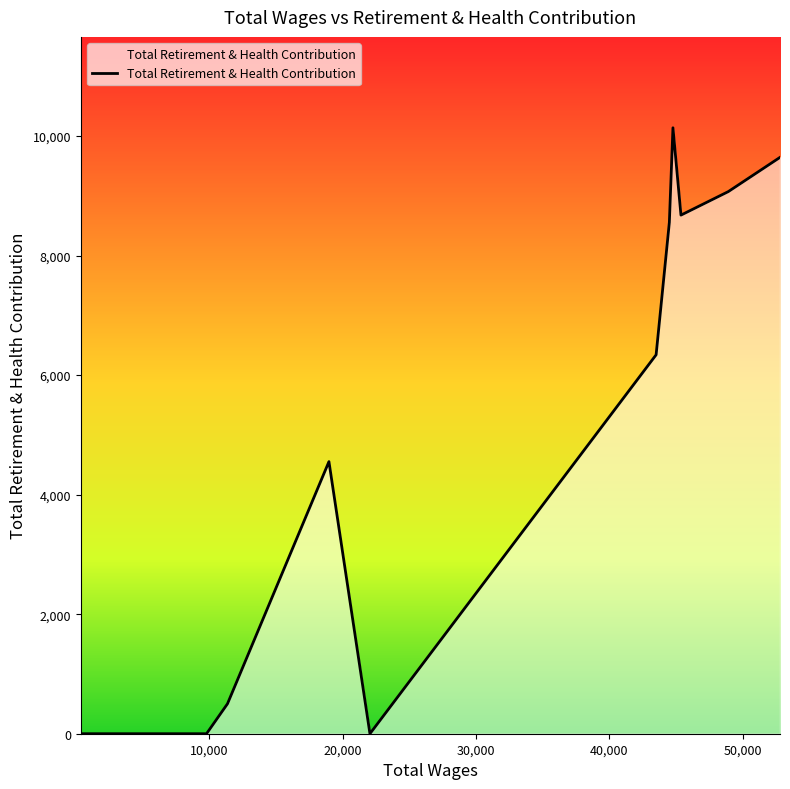

What is the maximum value shown in the chart?

10137